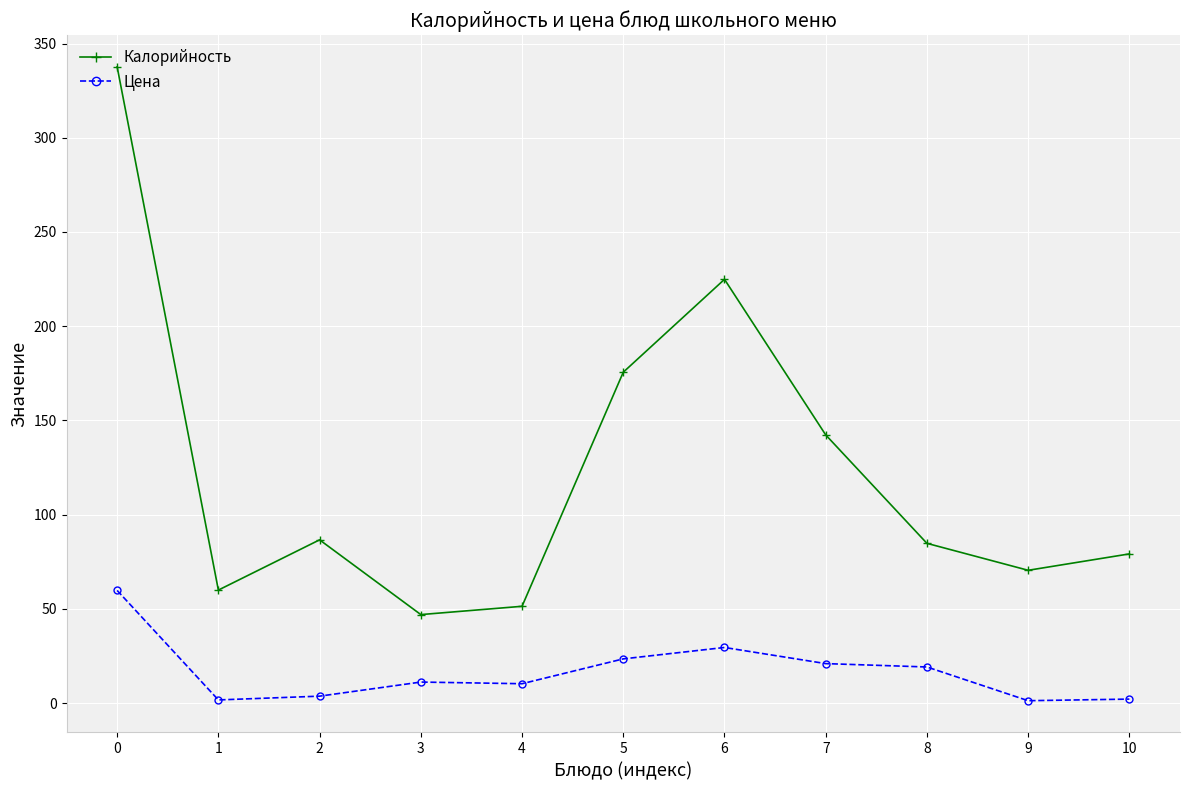

At which label is Калорийность closest to 192?

5